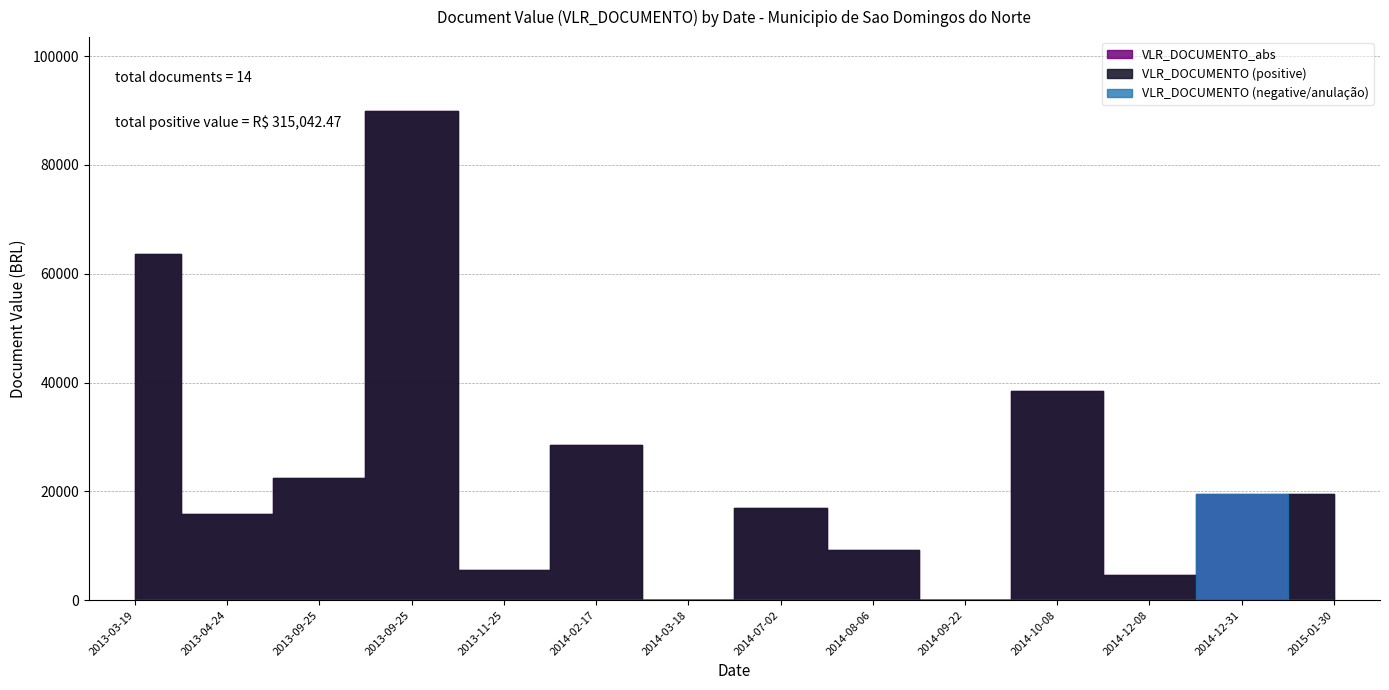

Which category has the lowest value in the VLR_DOCUMENTO_abs series?

2014-09-22